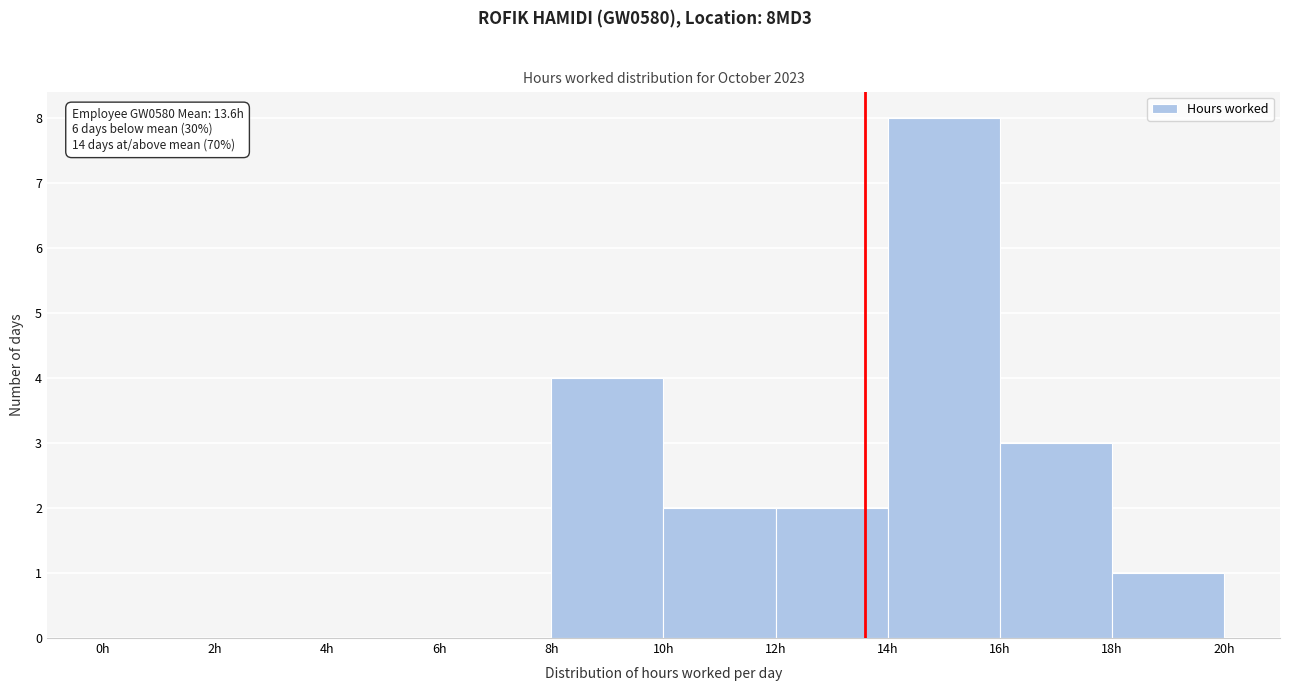

Over which range of the x-axis is the bar tallest?

14 to 16